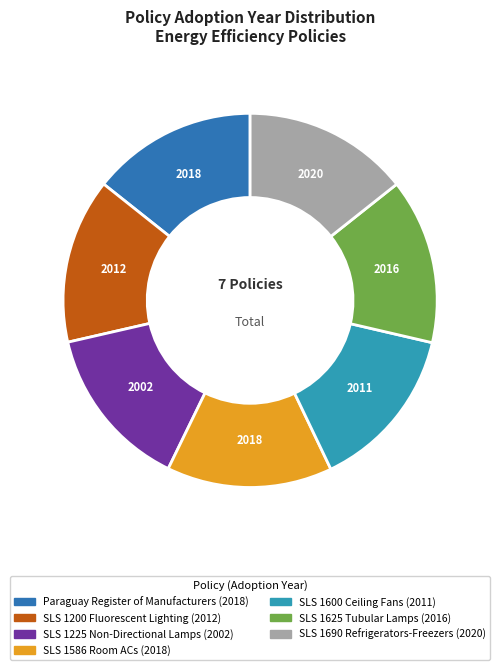

Approximately how many times larger is the value at SLS 1625 Tubular Lamps compared to SLS 1225 Non-Directional Lamps?

1.0